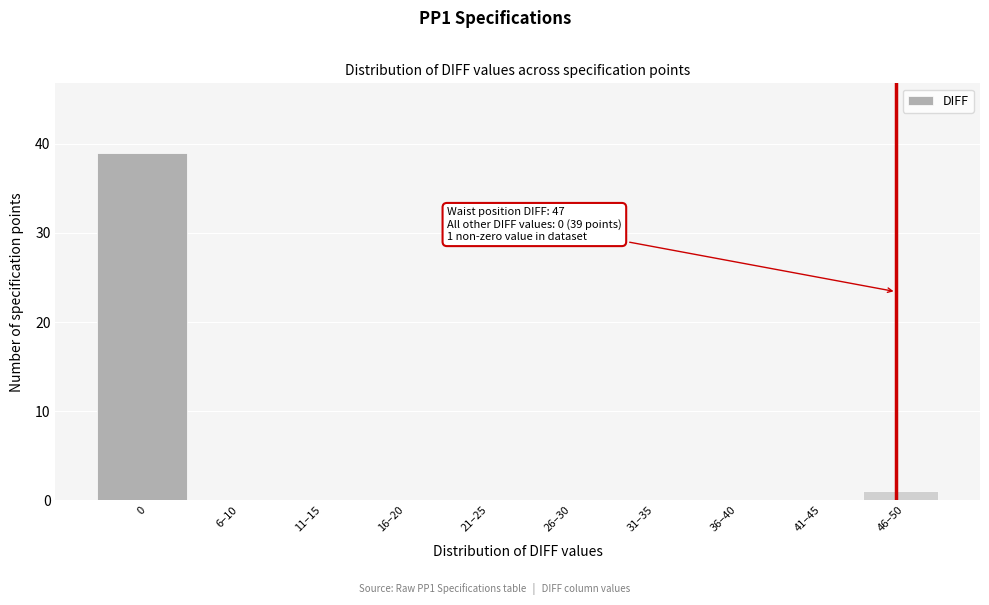

Reading left to right, list all the values displayed in this chart.

0=39	6–10=0	11–15=0	16–20=0	21–25=0	26–30=0	31–35=0	36–40=0	41–45=0	46–50=1